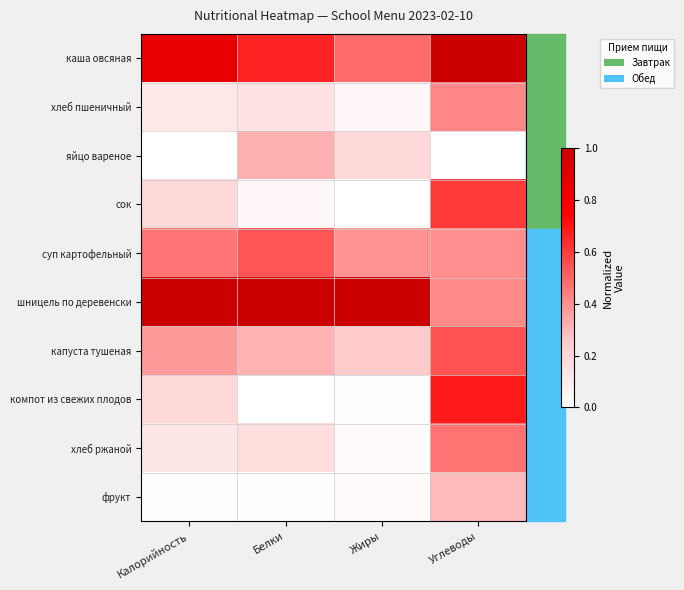

What is the spread (max minus min) of values at Калорийность?

1.0